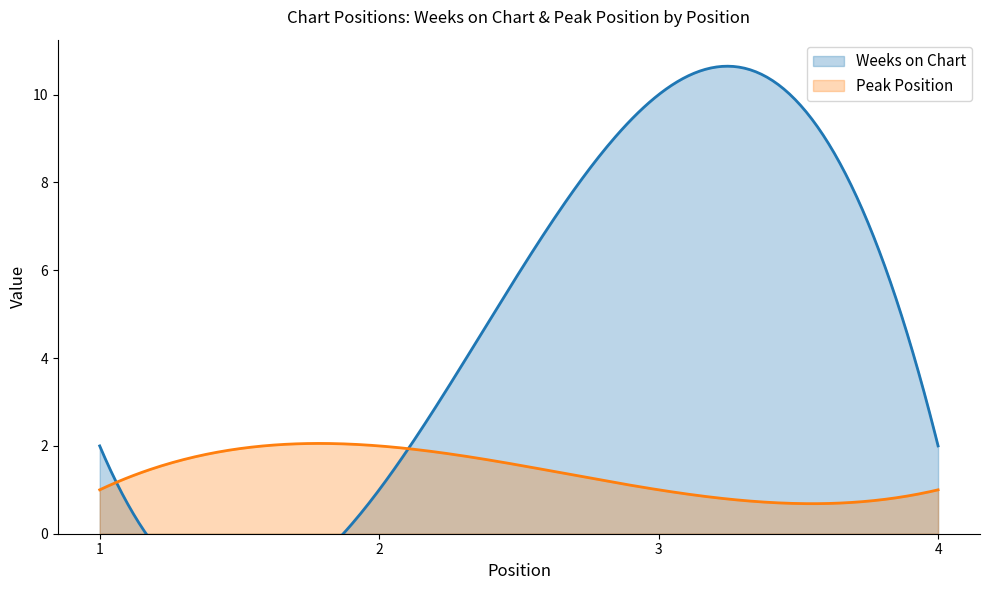

Reading right to left, list all the values displayed in this chart.

Weeks on Chart: 2	10	1	2
Peak Position: 1	1	2	1